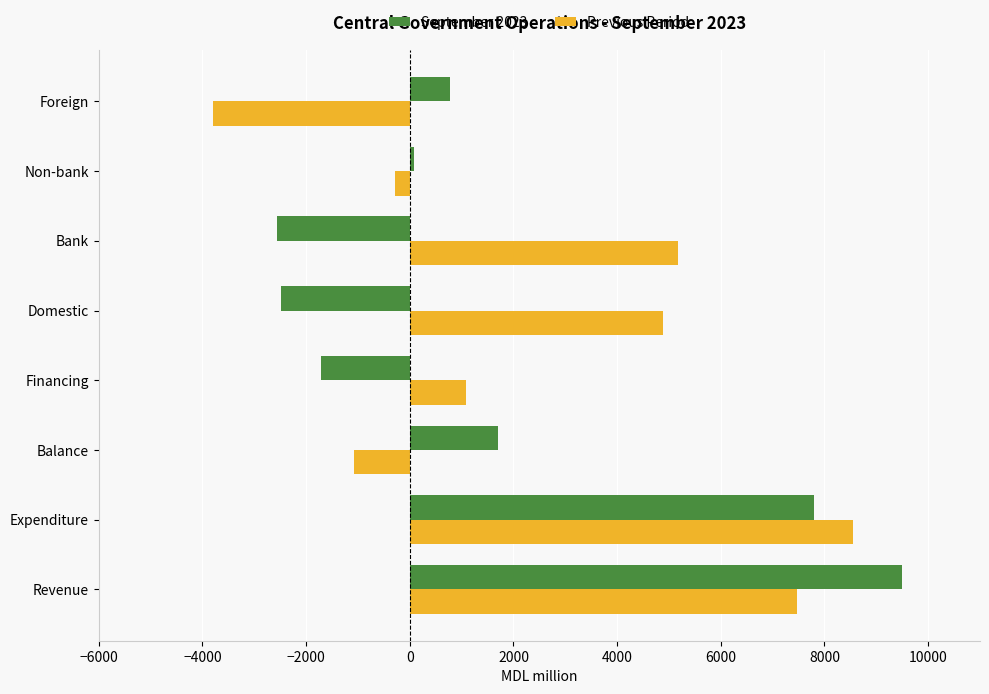

At which category is the sum across all series the highest?

Revenue